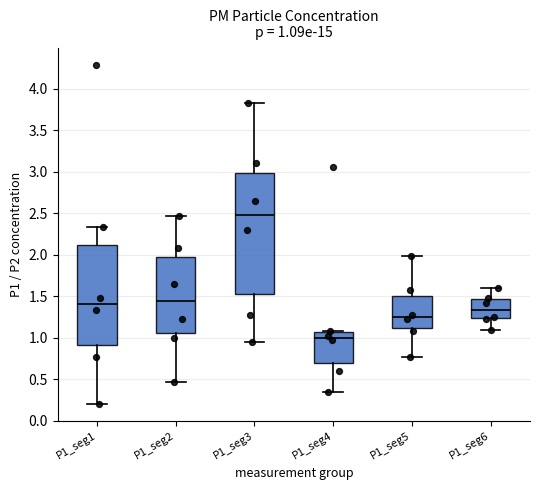

Comparing the boxes themselves (not the whiskers), which one is the tallest?

P1_seg3